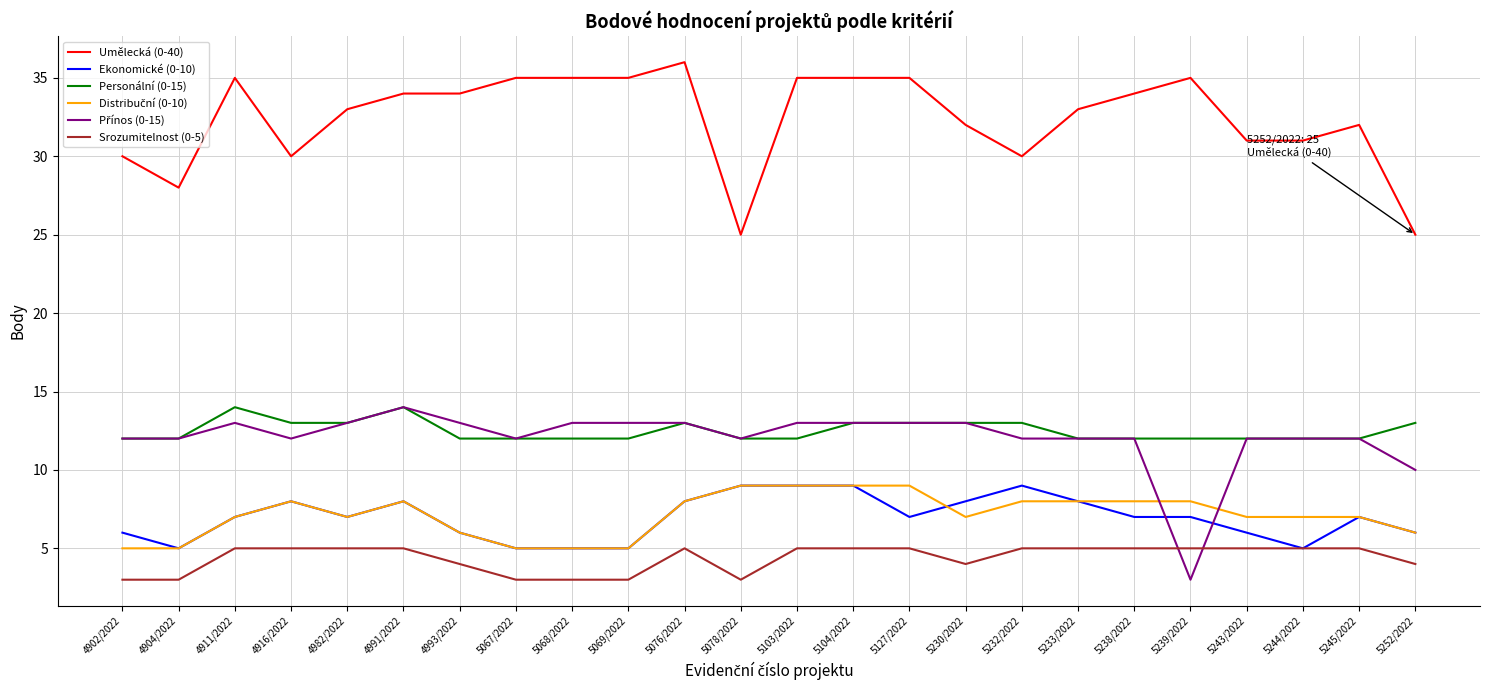

True or false: Umělecká (0-40) and Ekonomické (0-10) intersect in this chart.

False